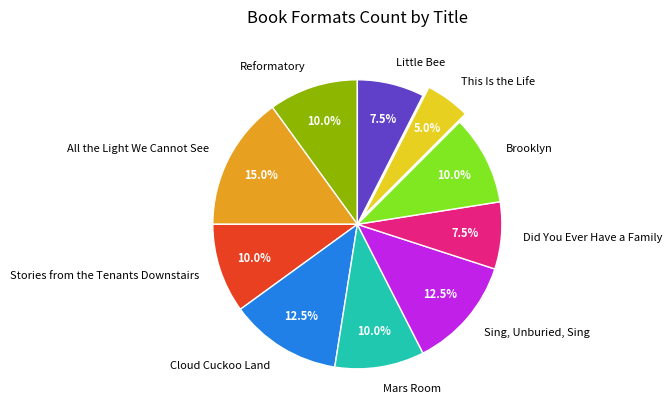

Does Brooklyn account for over 50% of the chart?

No